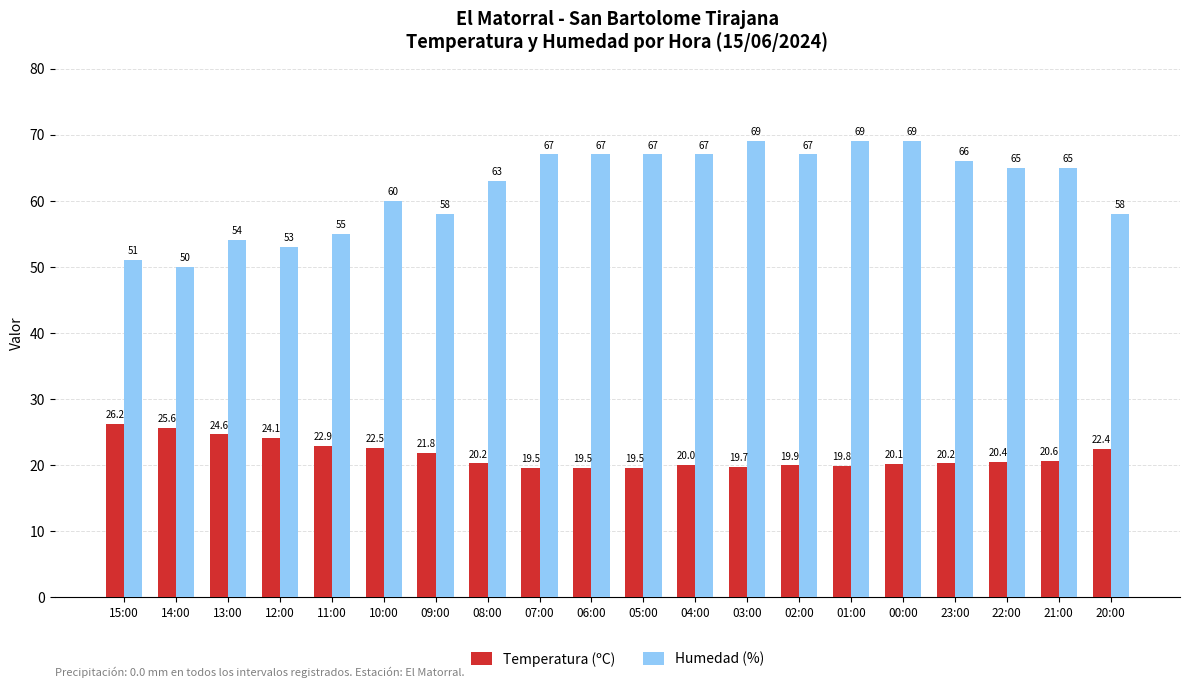

The Humedad (%) series shows 41.5 at 01:00. True or false?

False